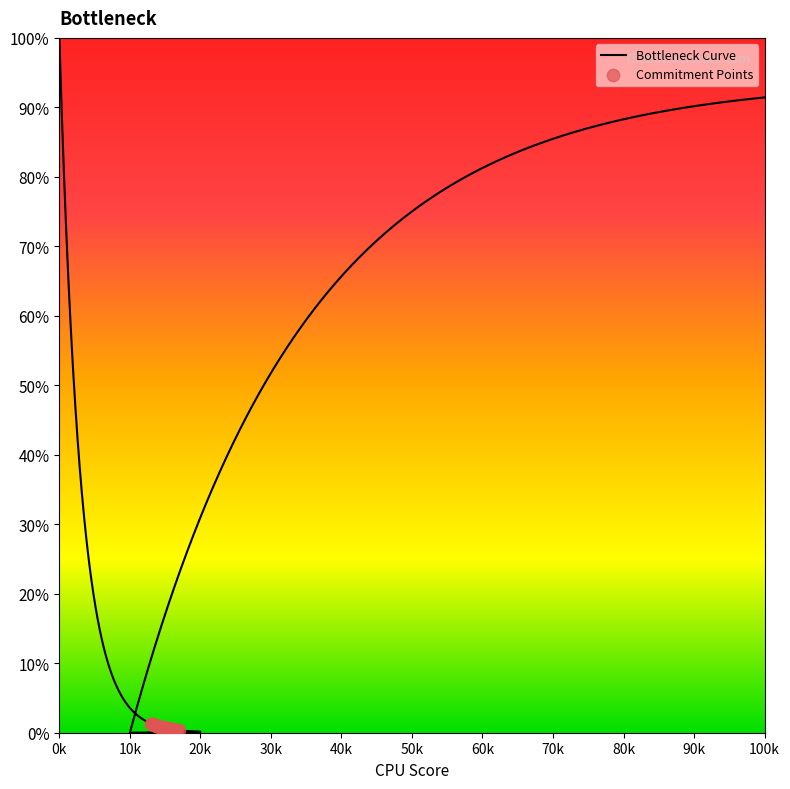

What is the change in value from 19 to 24?

-0.1